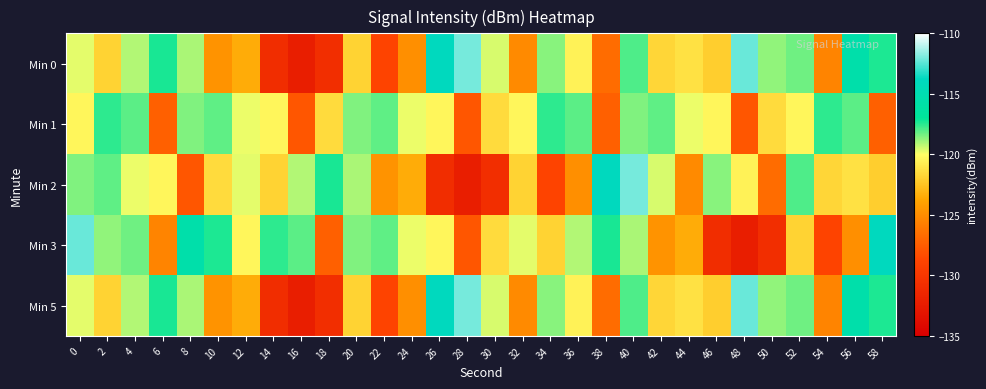

How many distinct data groups are displayed?

5